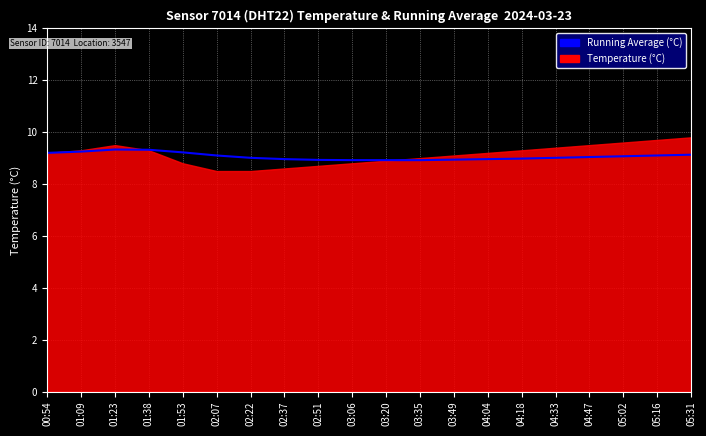

What is the change in value from 03:49 to 05:02?

+0.1